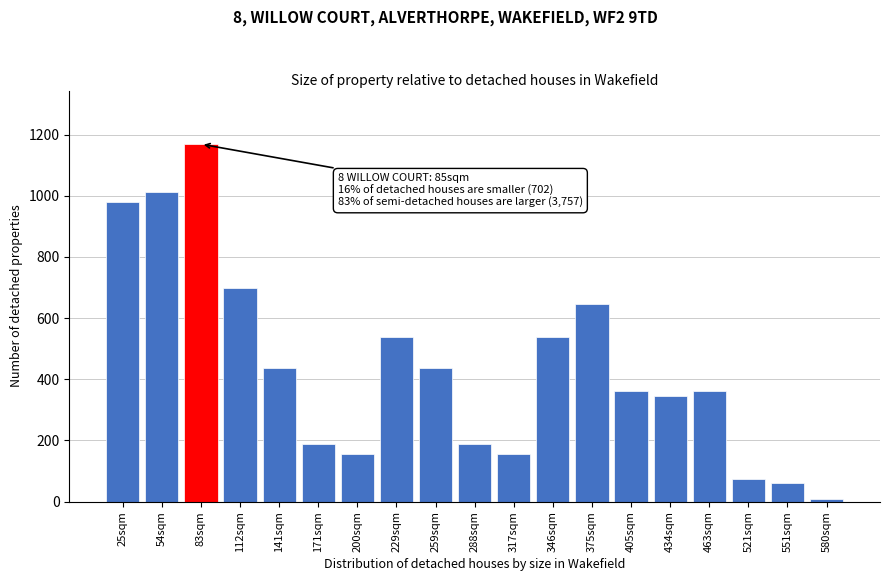

What is the label of the 15th bar from the left?

434sqm